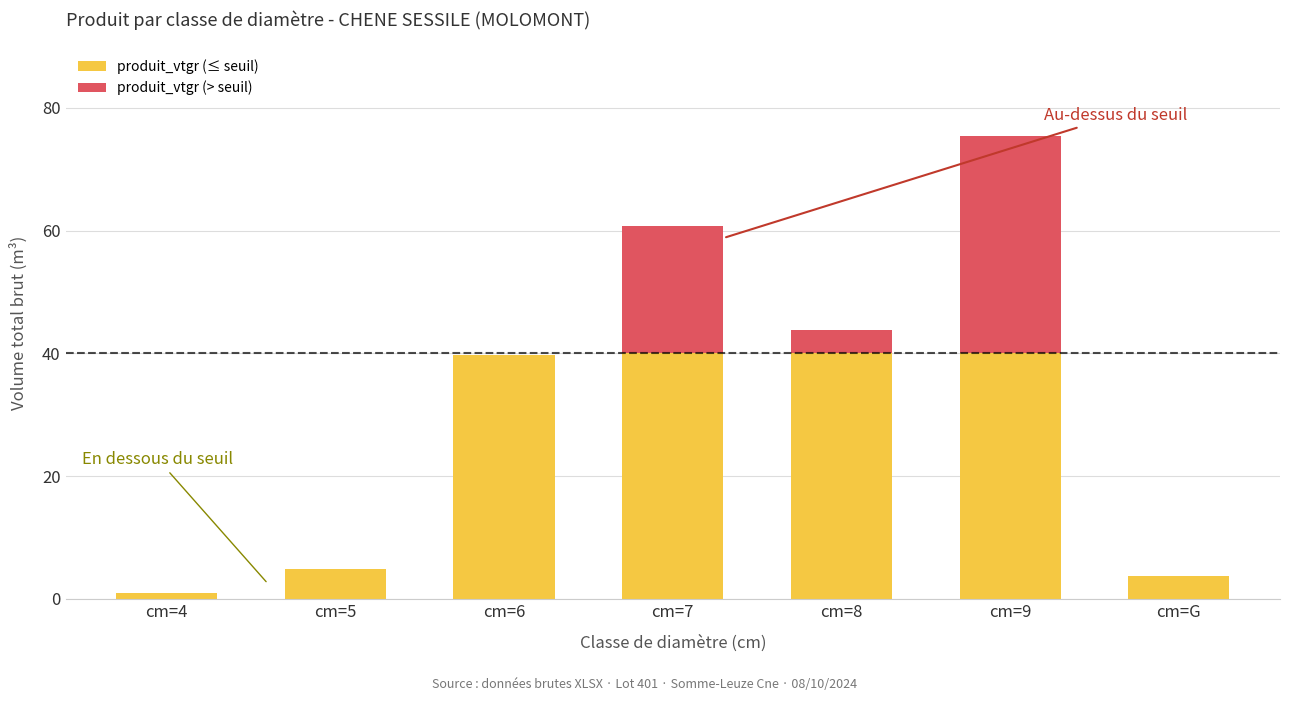

True or false: produit_vtgr (≤ seuil) has a value of 3.7 at cm=G.

True